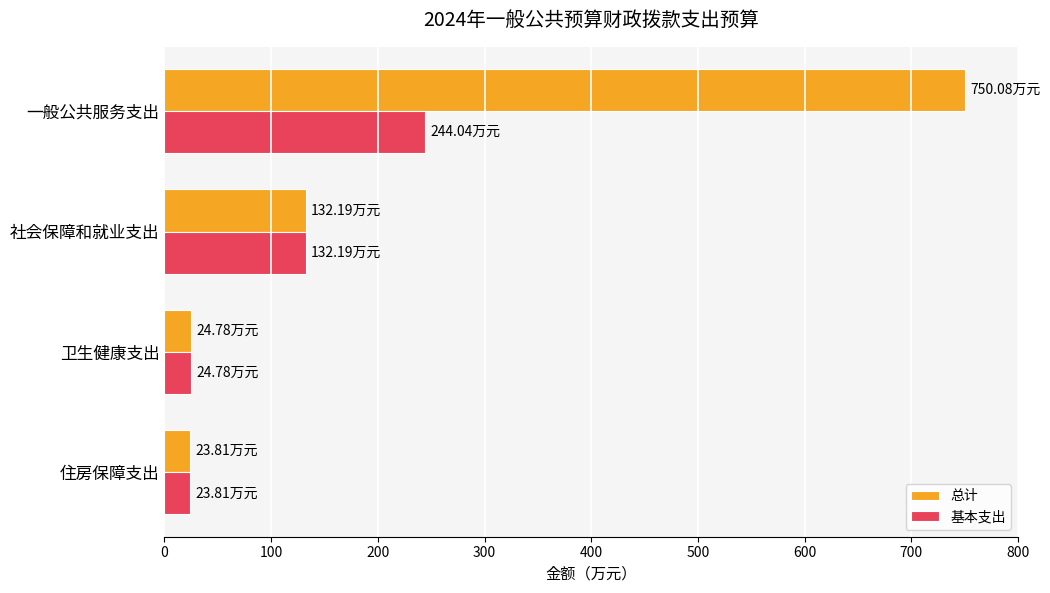

What is the difference between the 总计 values at 住房保障支出 and 社会保障和就业支出?

108.4